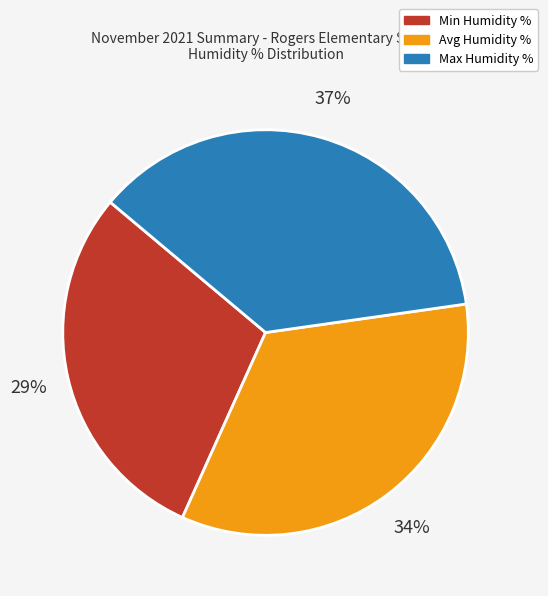

Approximately how many times larger is the value at Max Humidity % compared to Avg Humidity %?

1.1